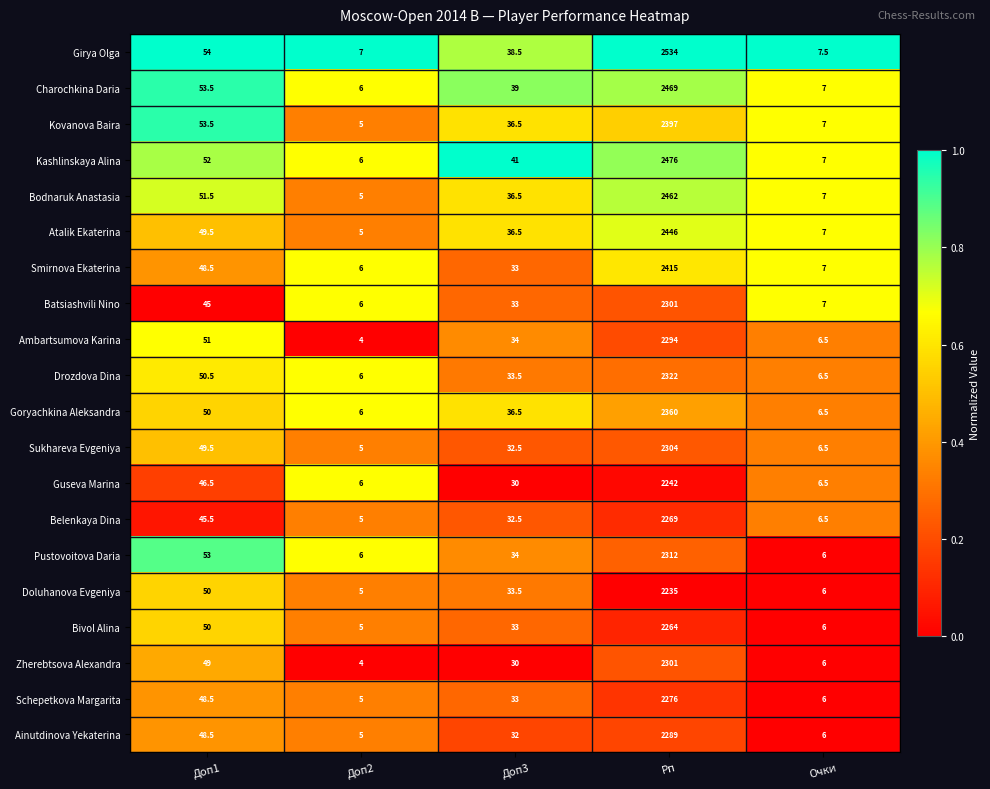

List the labels in order of Girya Olga value, smallest first.

Доп2, Очки, Доп3, Доп1, Рп